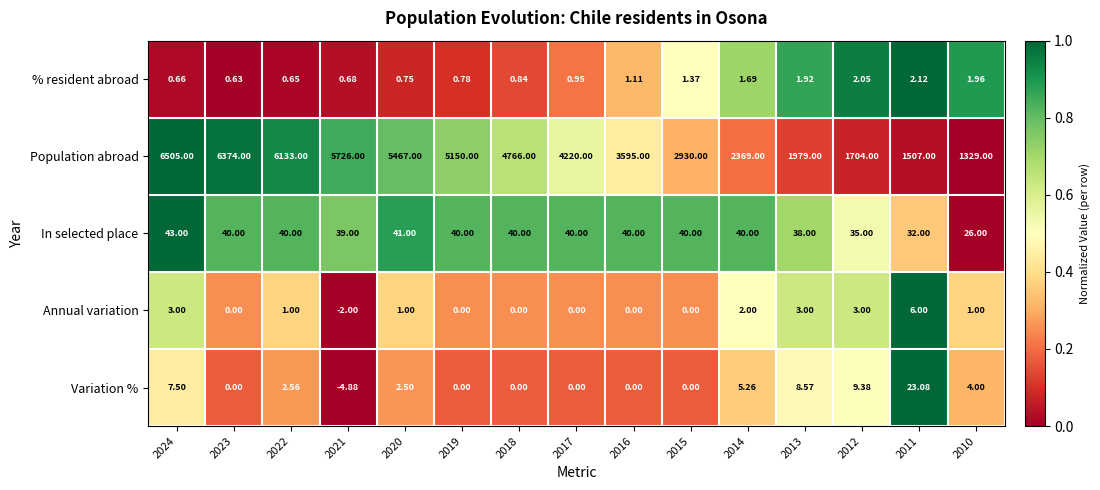

Which series has the widest spread of values?

Population abroad